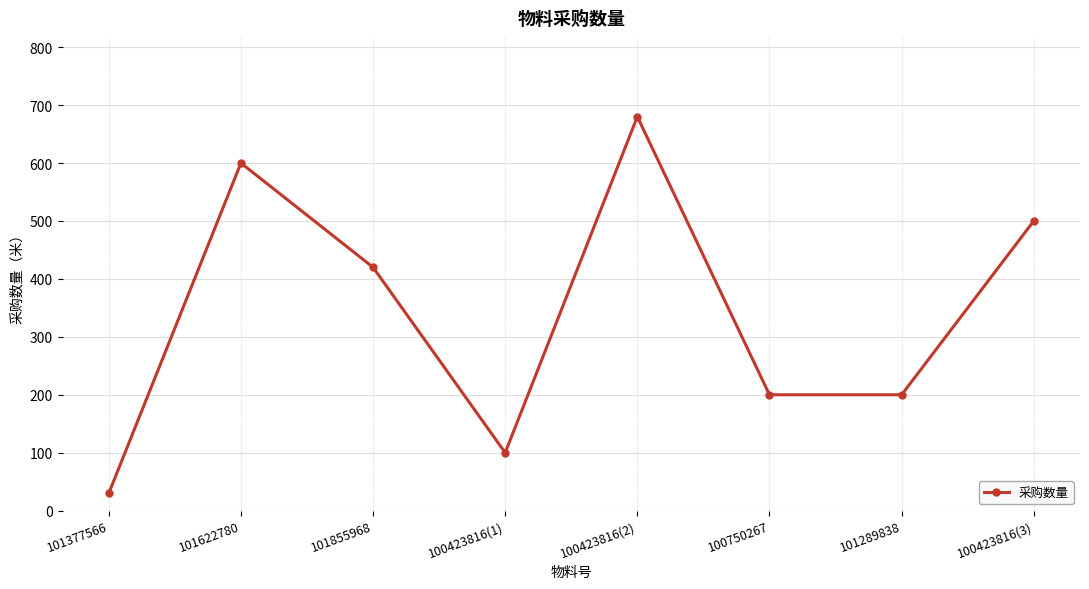

Reading left to right, what are all the values shown in this chart?

30	600	420	100	680	200	200	500